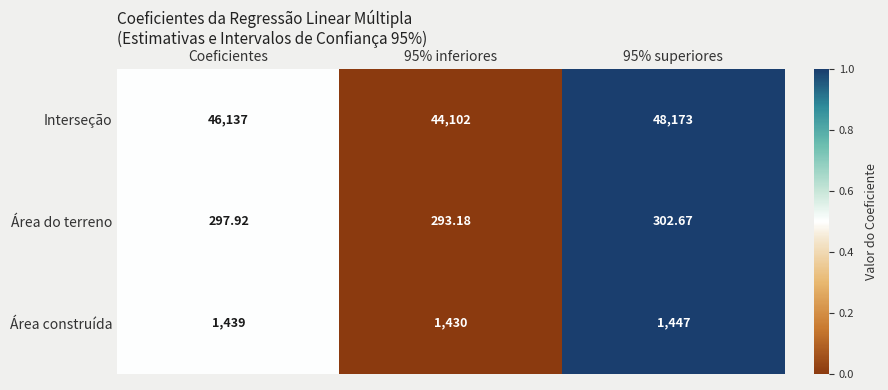

Which series changed the most between Coeficientes and 95% inferiores?

Interseção